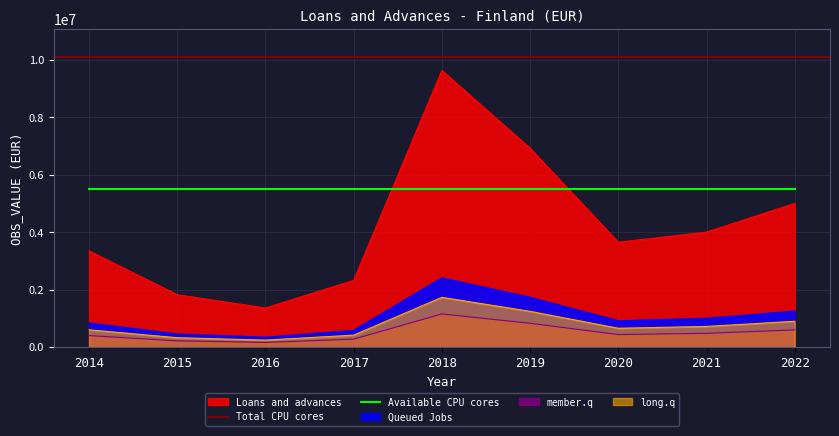

Is it true that the value at 2019 is 12403565.9?

False